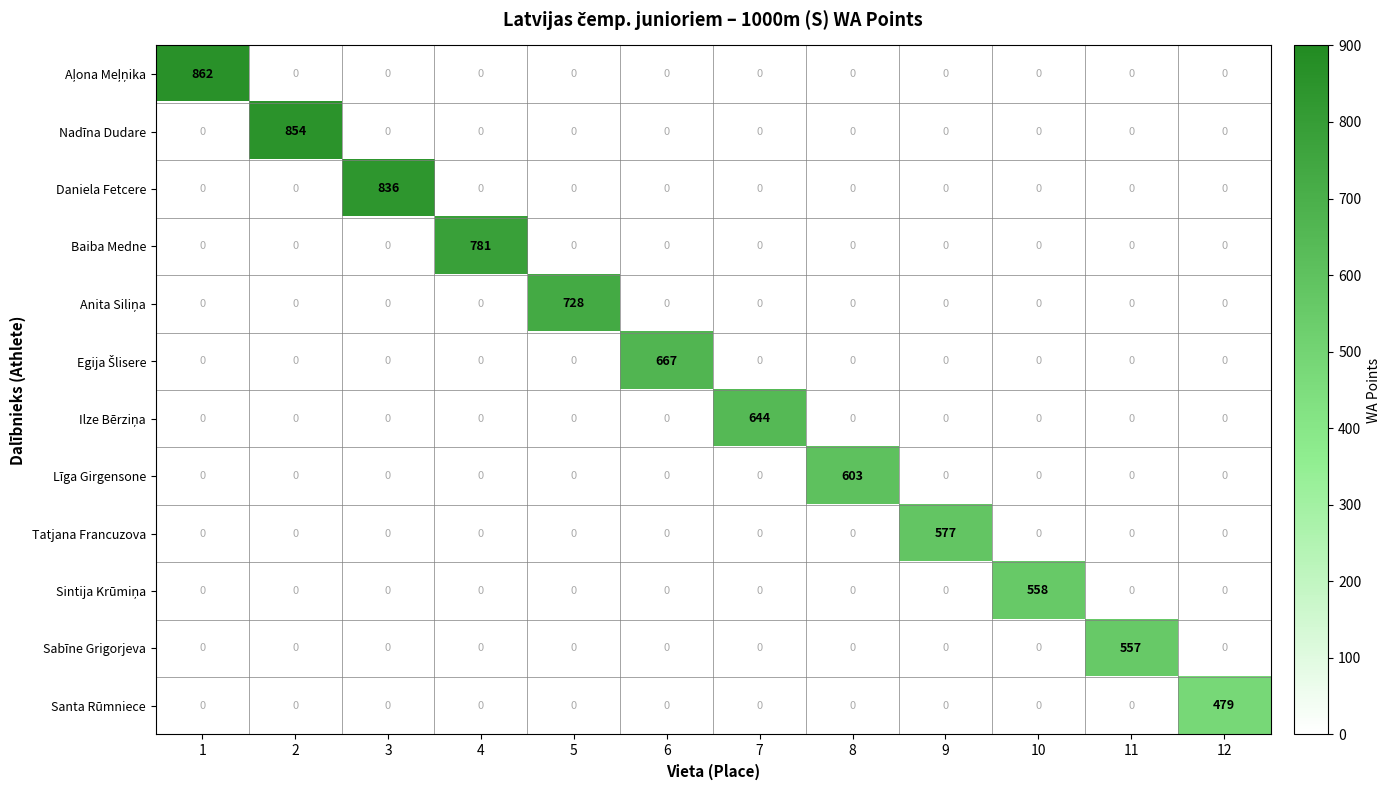

Between 3 and 8, which series saw the biggest shift?

Daniela Fetcere